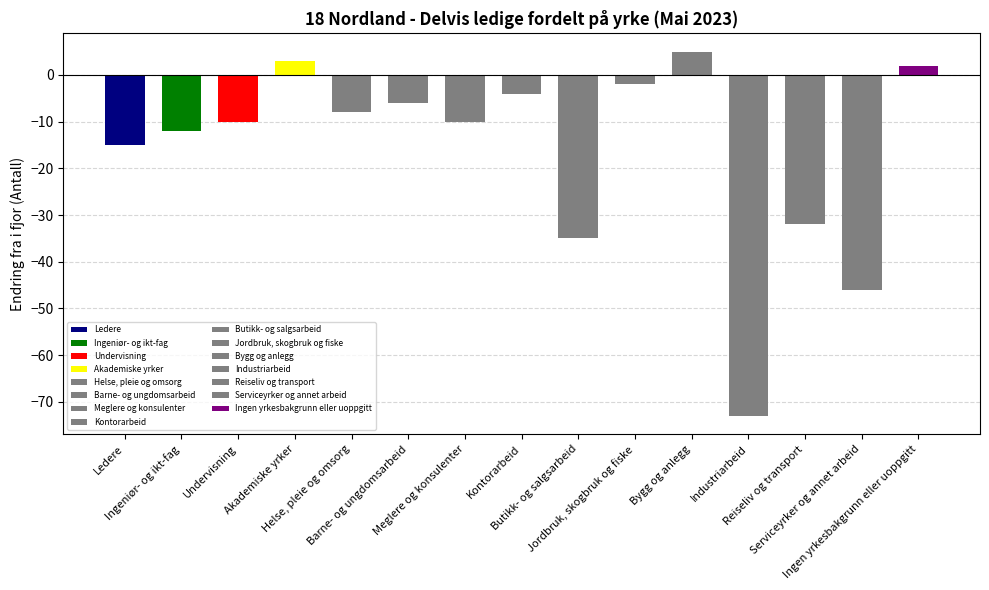

At which category does the chart reach its minimum across all series?

Industriarbeid